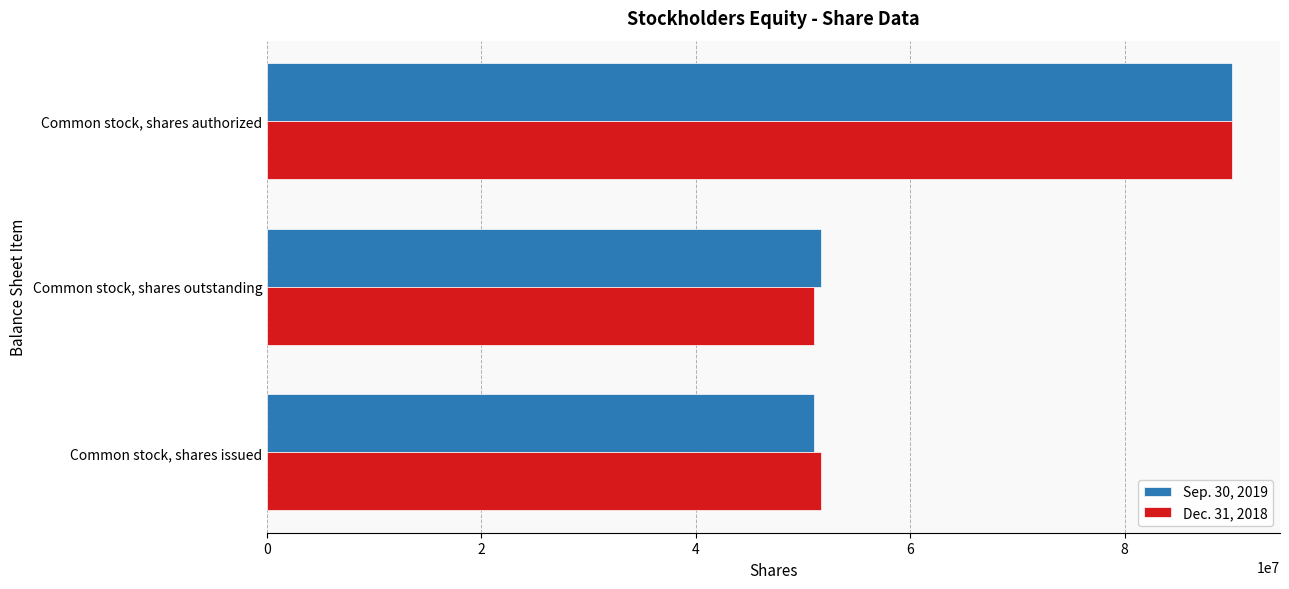

Between Common stock, shares outstanding and Common stock, shares authorized, which series saw the biggest shift?

Dec. 31, 2018